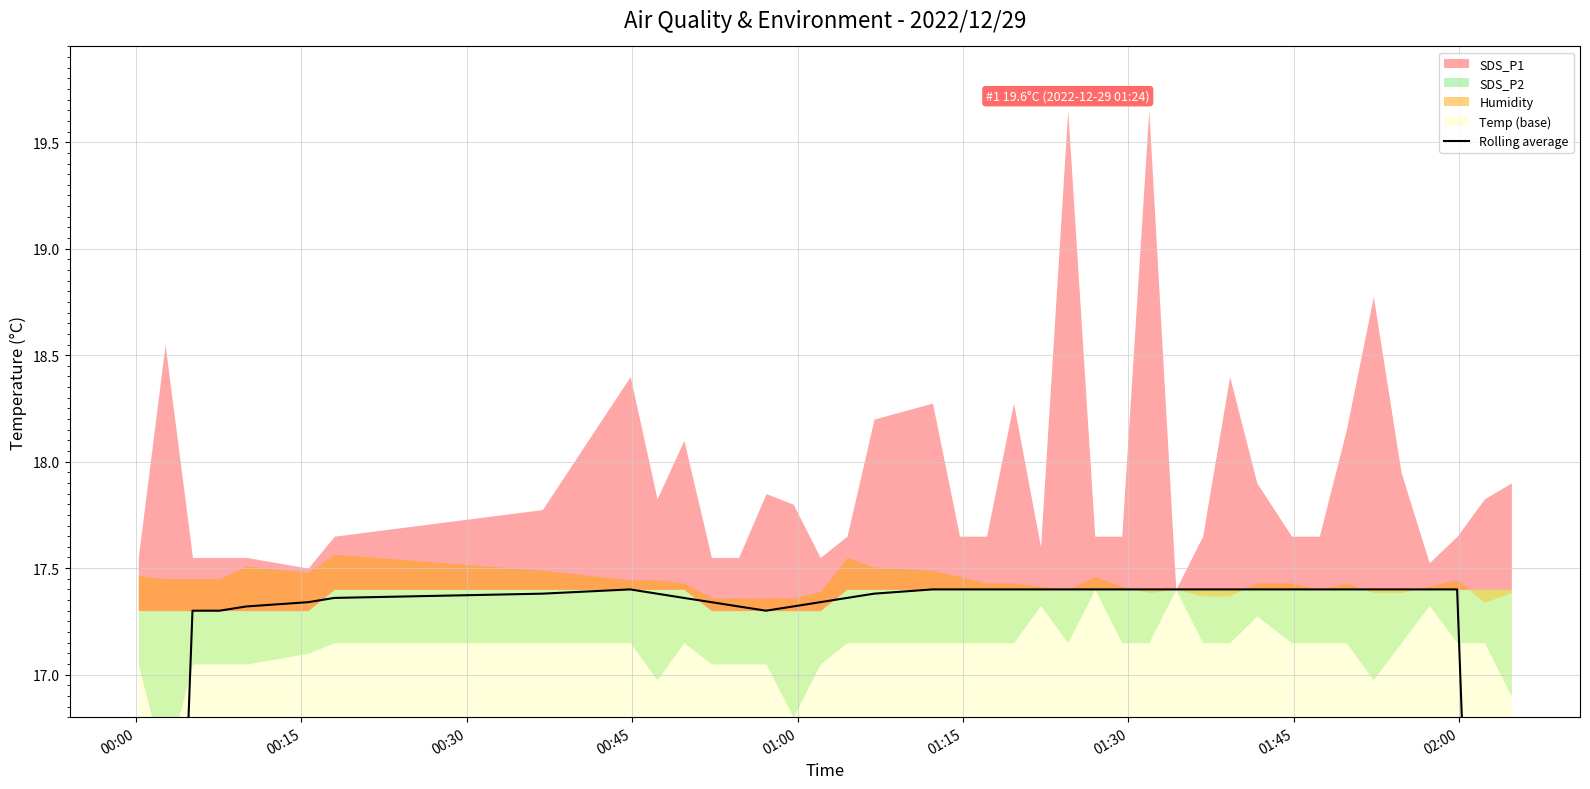

True or false: the data shows 7.4 at 26.

False